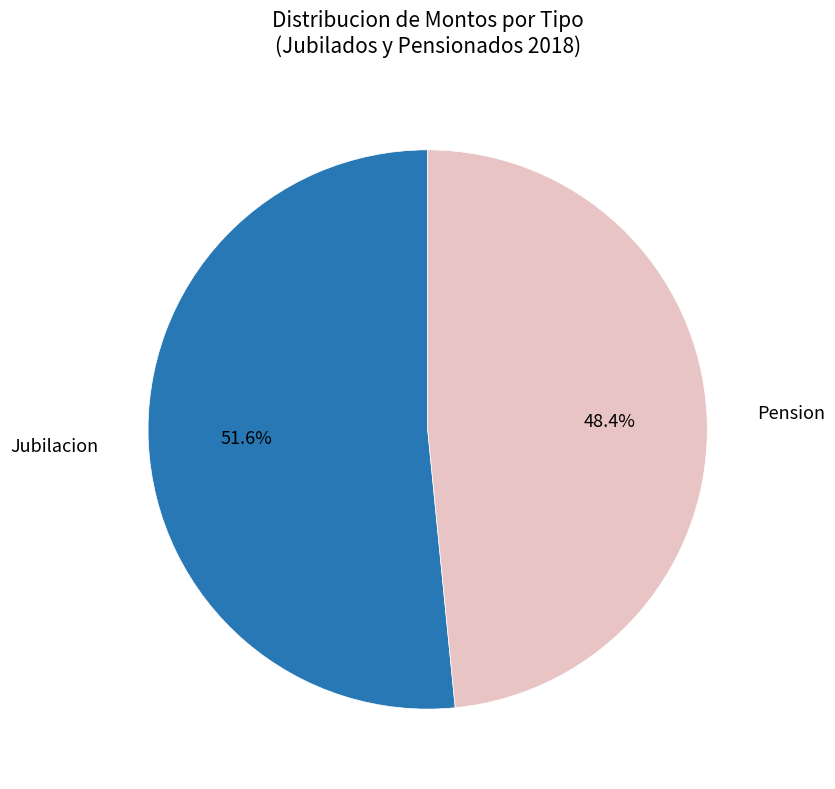

How many slices are in this pie chart?

2